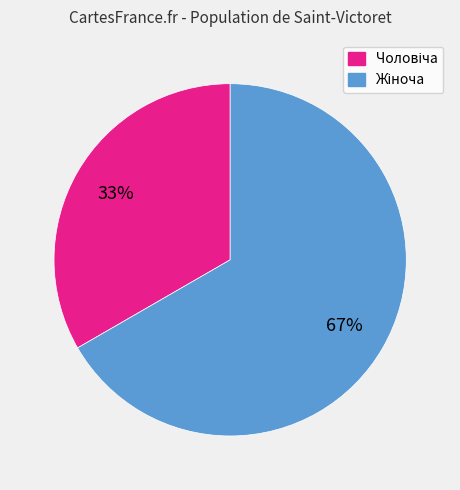

Is there a majority slice in this chart?

Yes